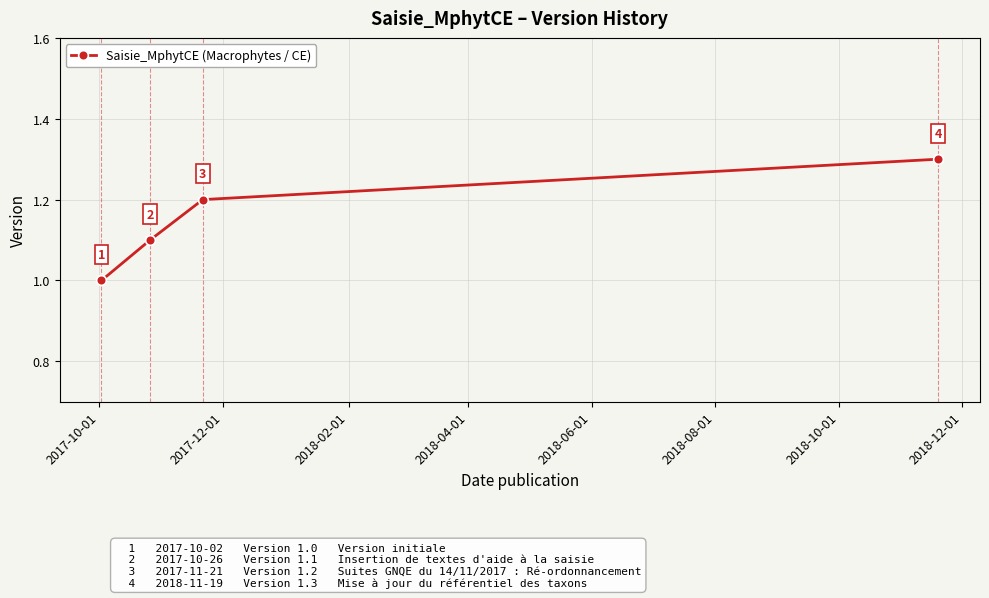

True or false: the data has more than 0 interior local peaks.

False